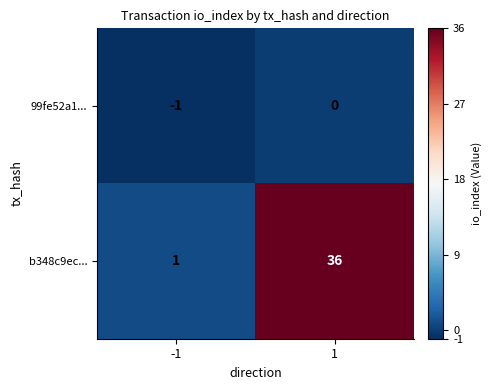

Which series has the largest range (max minus min)?

b348c9ec...